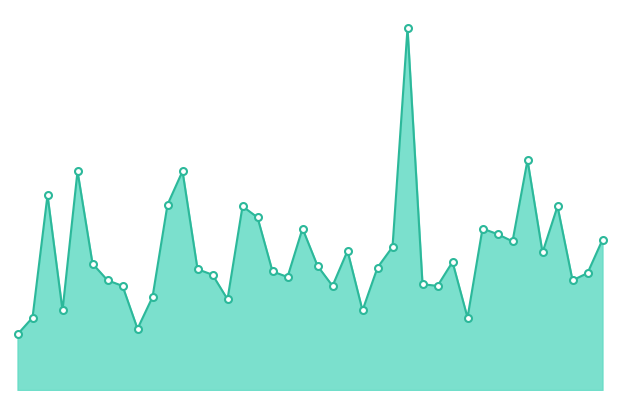

Does the chart have visible grid lines?

No